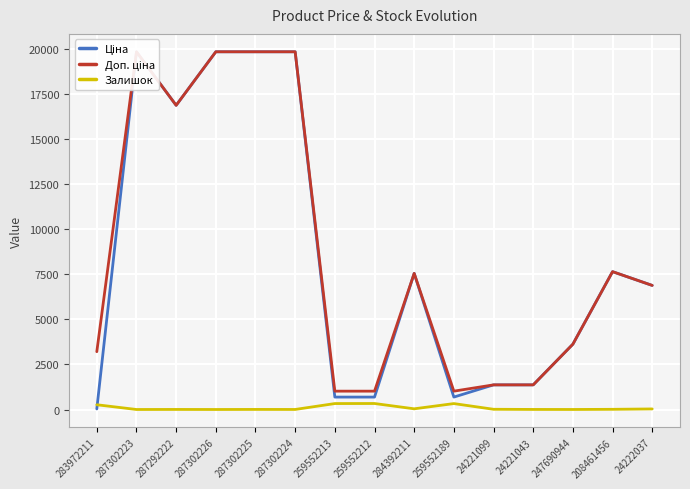

How many times do Ціна and Залишок cross each other?

1